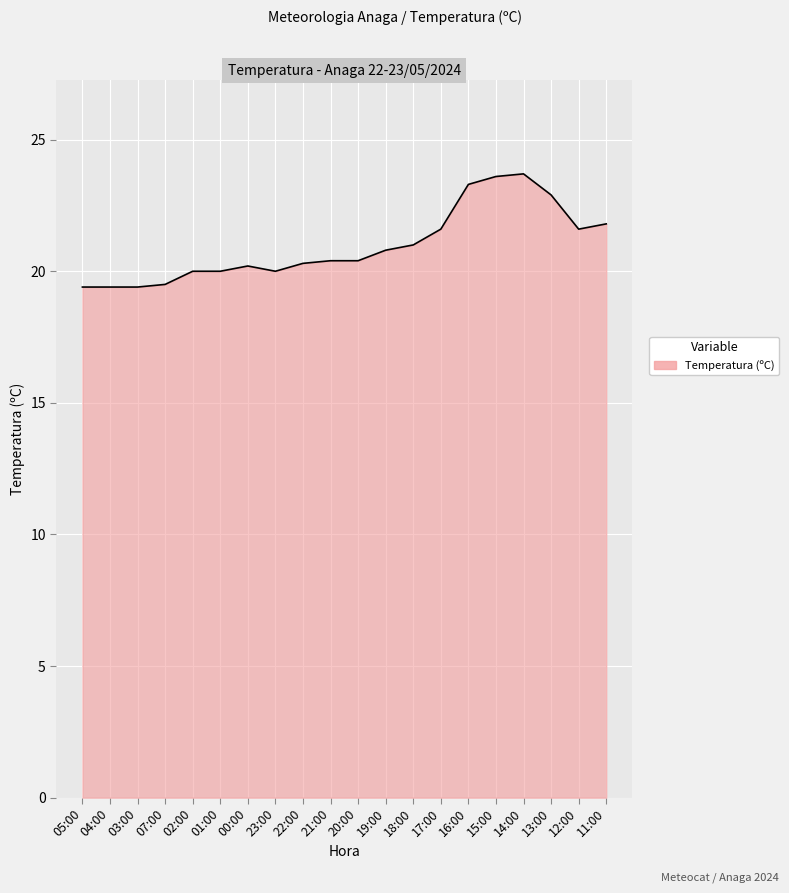

What position from the right is 05:00?

20